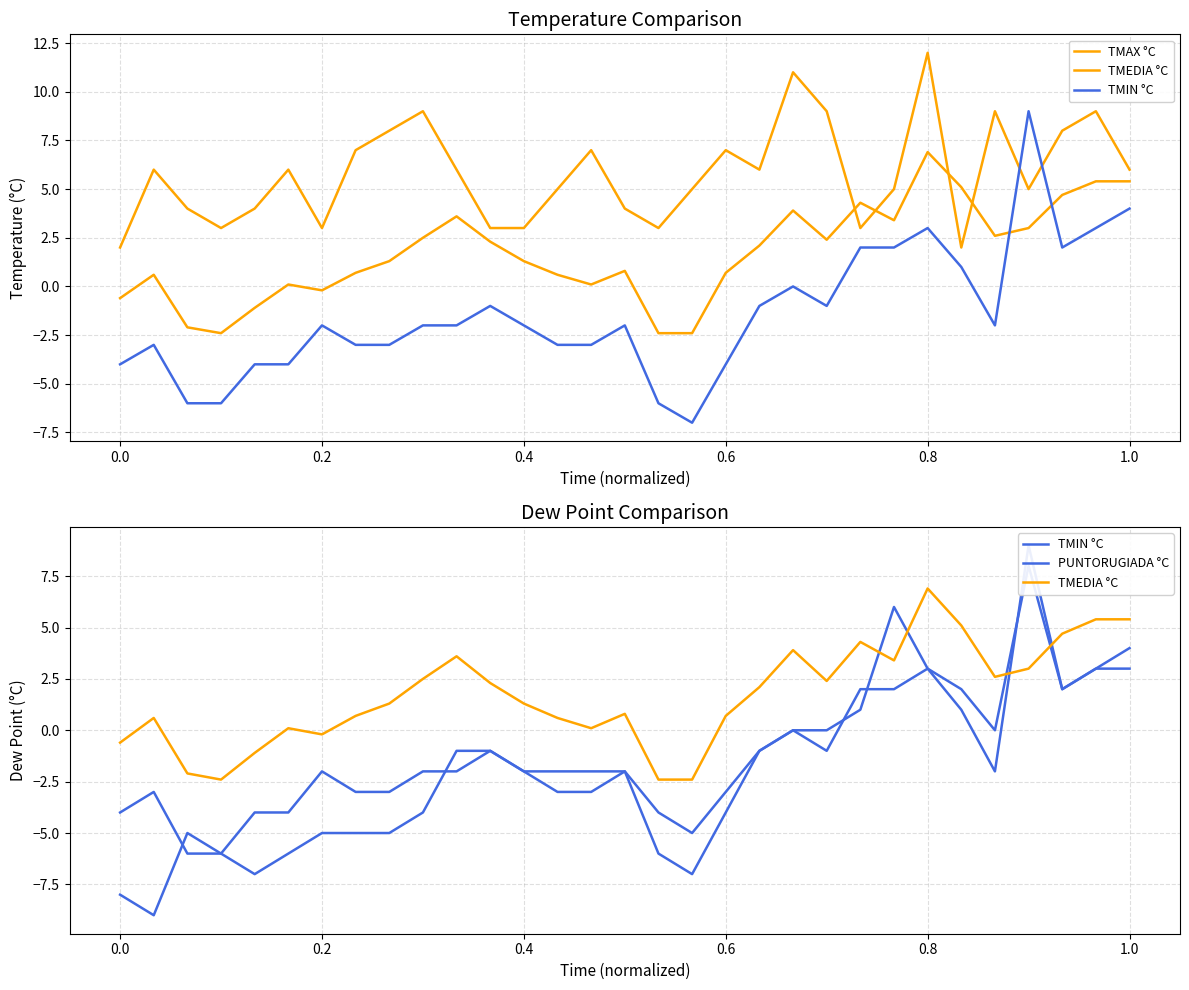

True or false: TMIN °C has a value of 3.0 at 0.8.

True